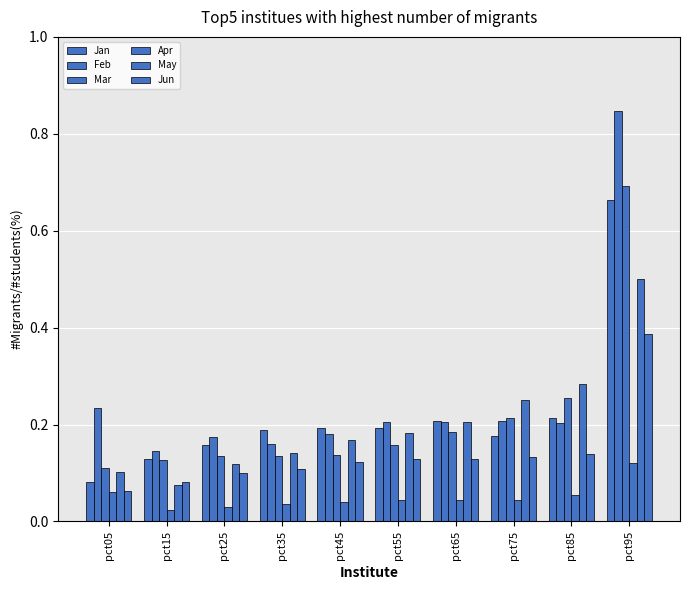

How many data points does each series have?

10